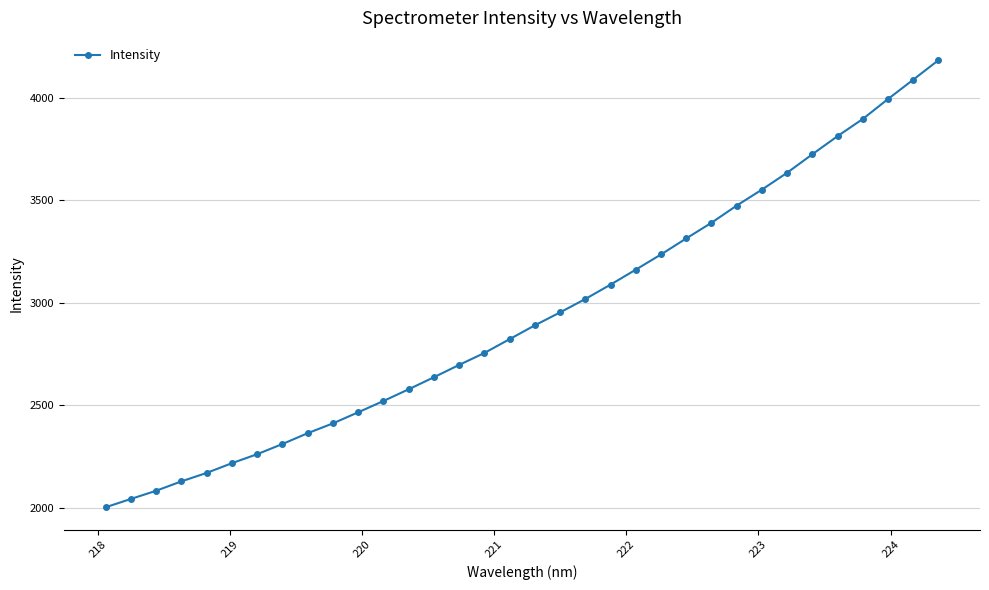

What is the difference between the maximum and second lowest values?

2139.9